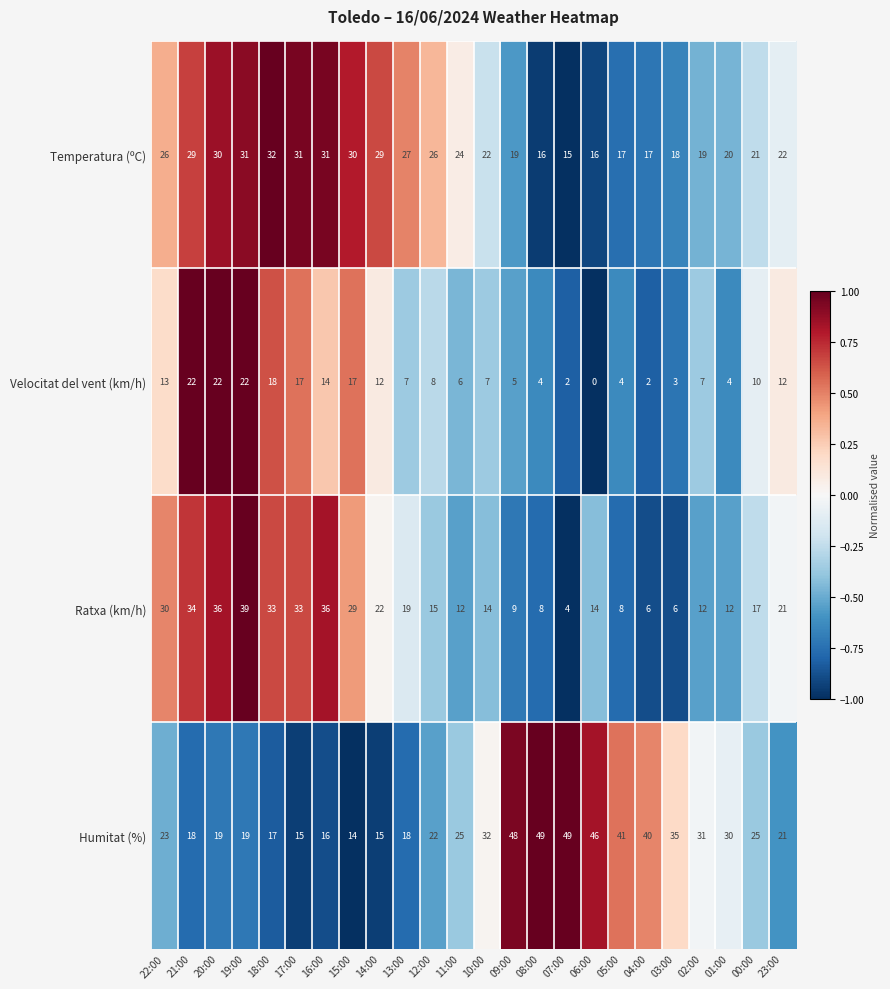

Rank the series at 10:00 from lowest to highest value.

Velocitat del vent (km/h), Ratxa (km/h), Temperatura (ºC), Humitat (%)